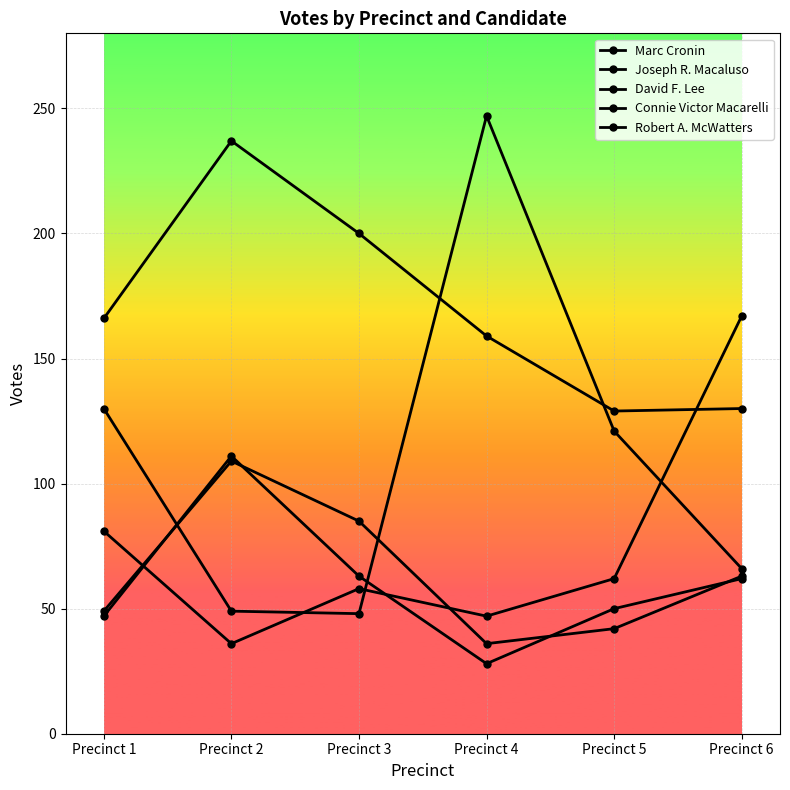

Which series ends up on top after the final intersection of Robert A. McWatters and Joseph R. Macaluso?

Joseph R. Macaluso